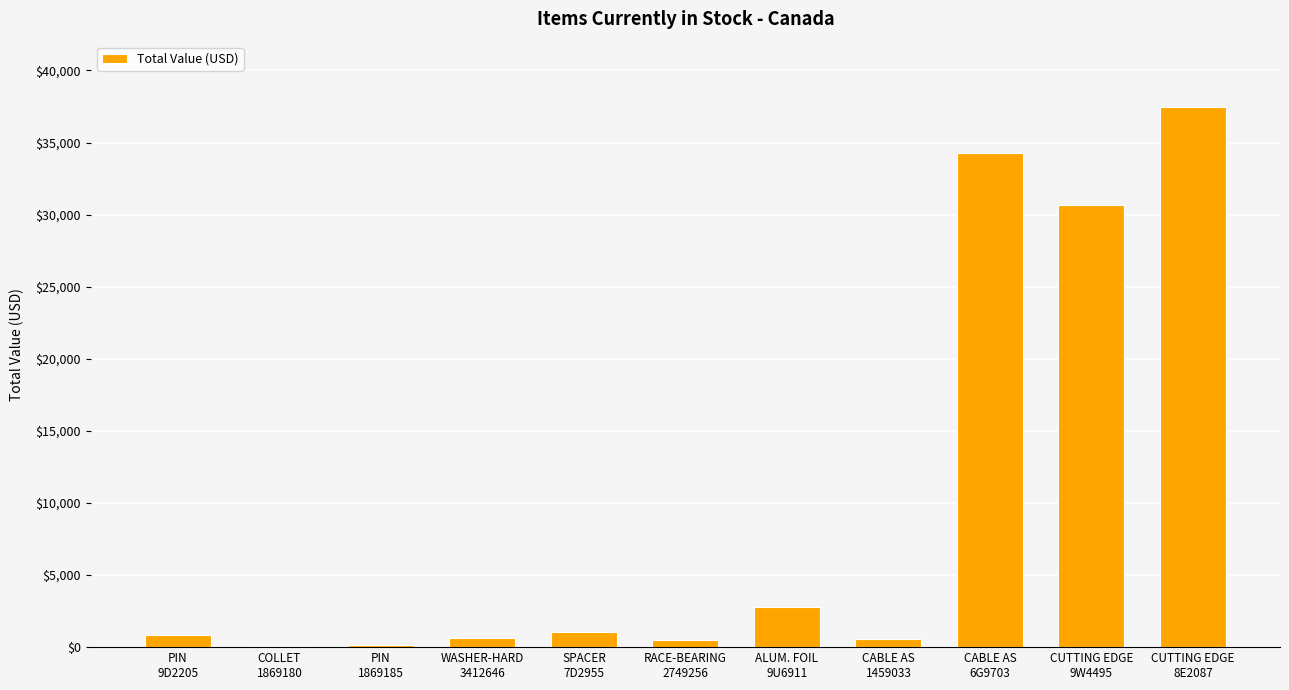

Is it true that the value at ALUM. FOIL
9U6911 is 2804.7?

True